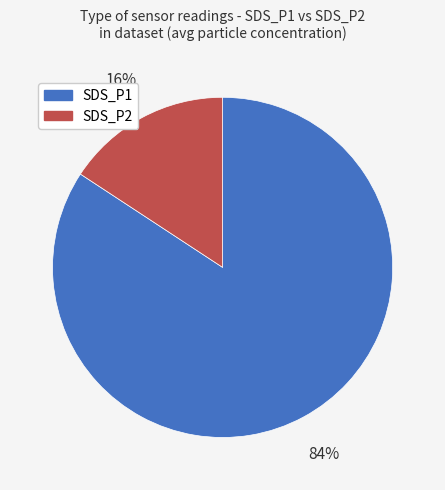

Which has a higher value, SDS_P1 or SDS_P2?

SDS_P1